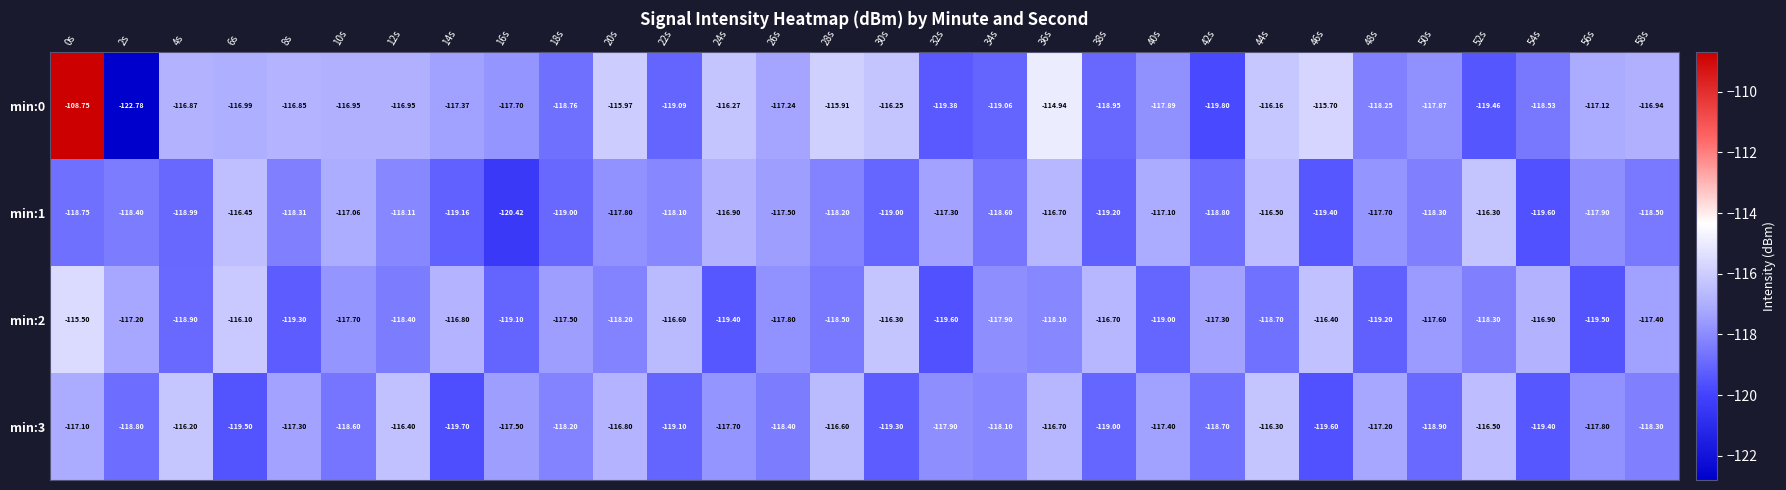

How many categories are shown in the chart?

30